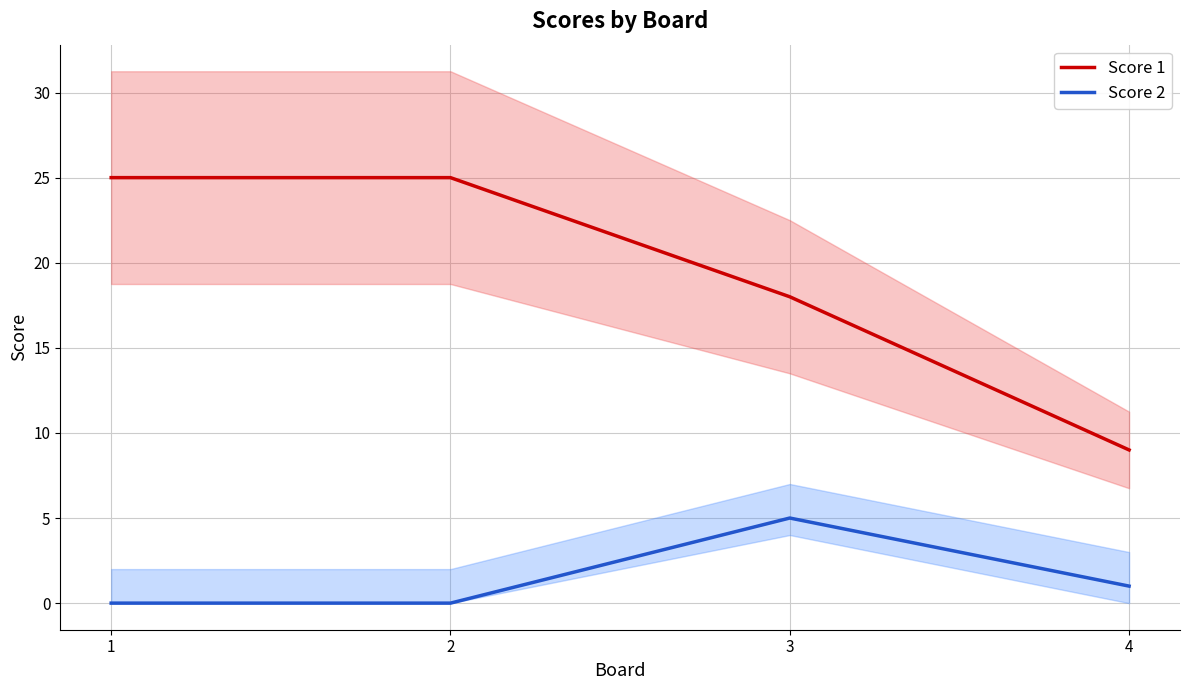

True or false: Score 1 and Score 2 cross at least once.

False